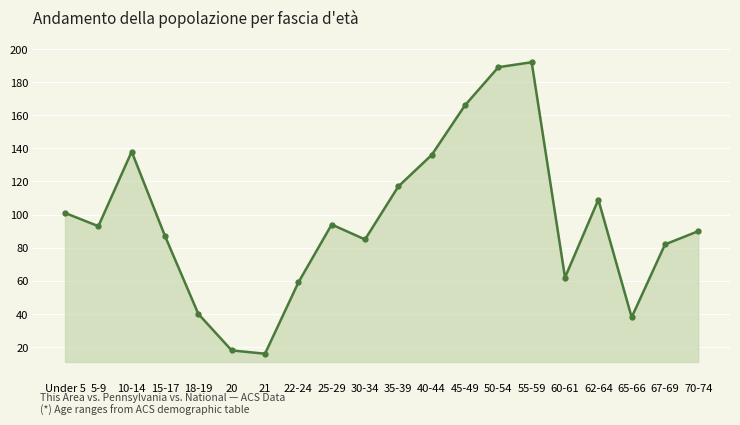

Reading left to right, transcribe all the data shown in this chart.

101	93	138	87	40	18	16	59	94	85	117	136	166	189	192	62	109	38	82	90